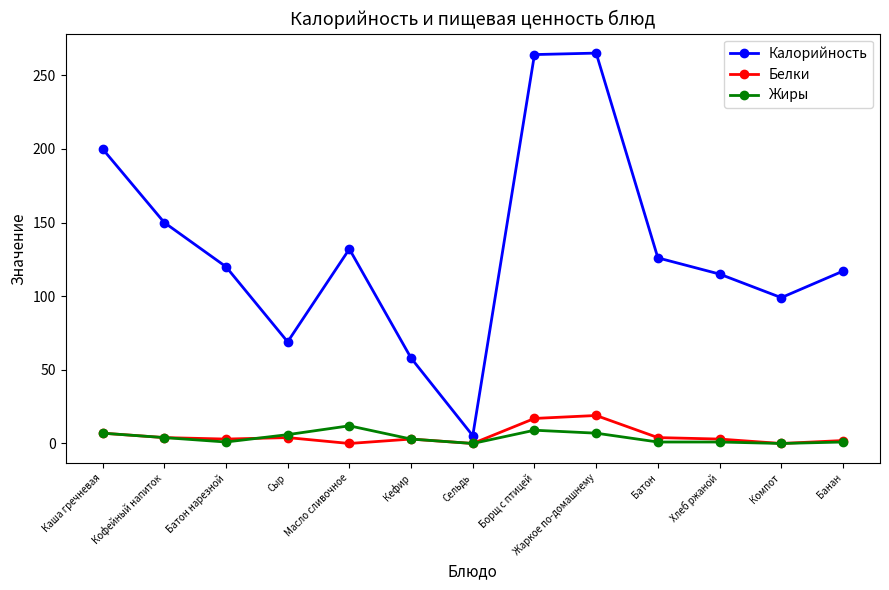

What is the label of the 1st point from the left?

Каша гречневая